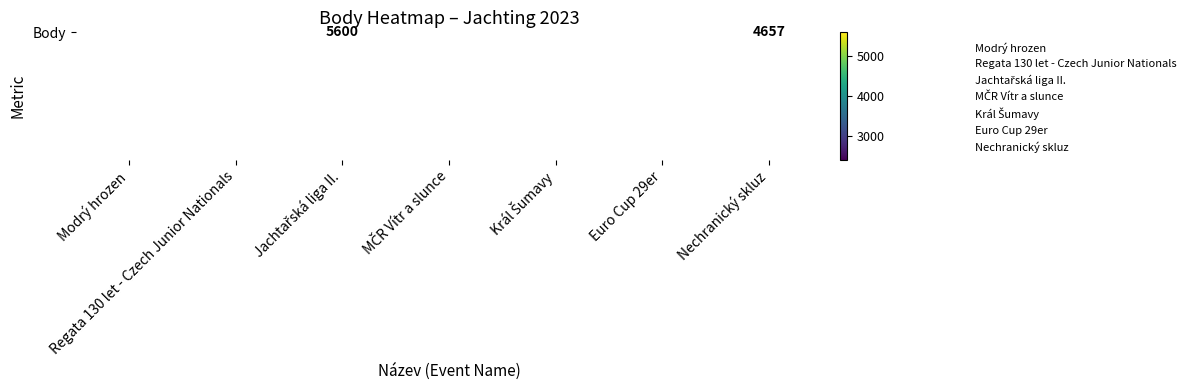

What is the difference between the maximum and second lowest values?

2786